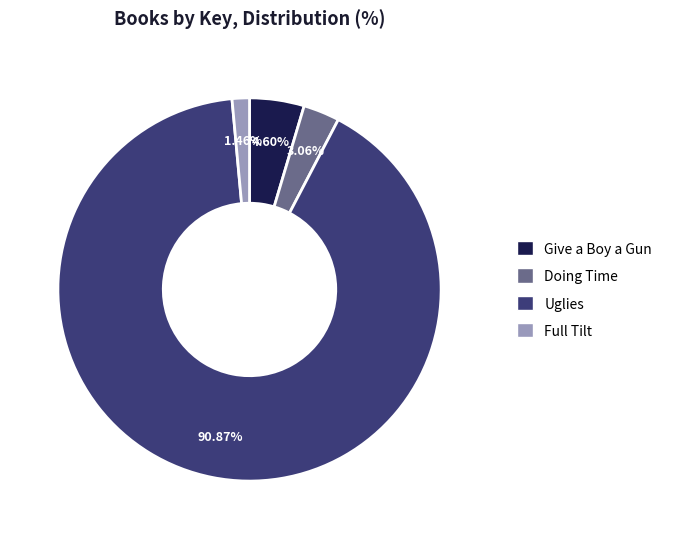

Is there a majority slice in this chart?

Yes